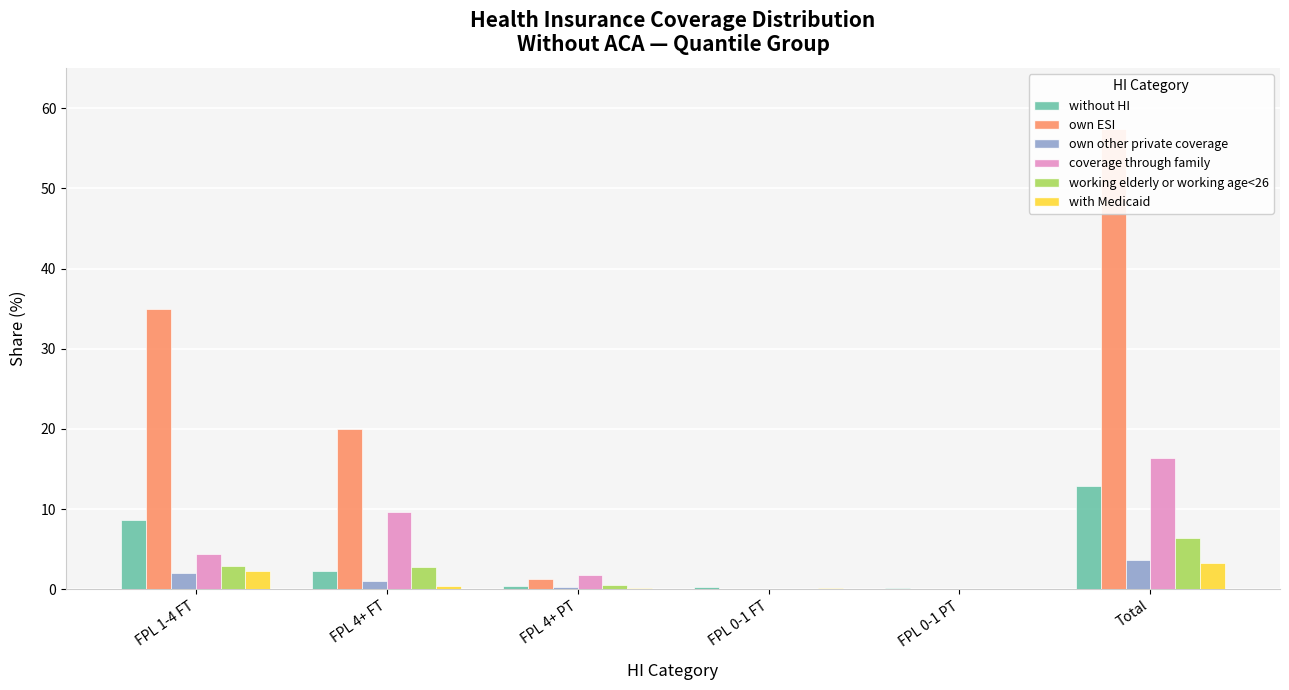

Which series changed the most between FPL 1-4 FT and FPL 4+ PT?

own ESI